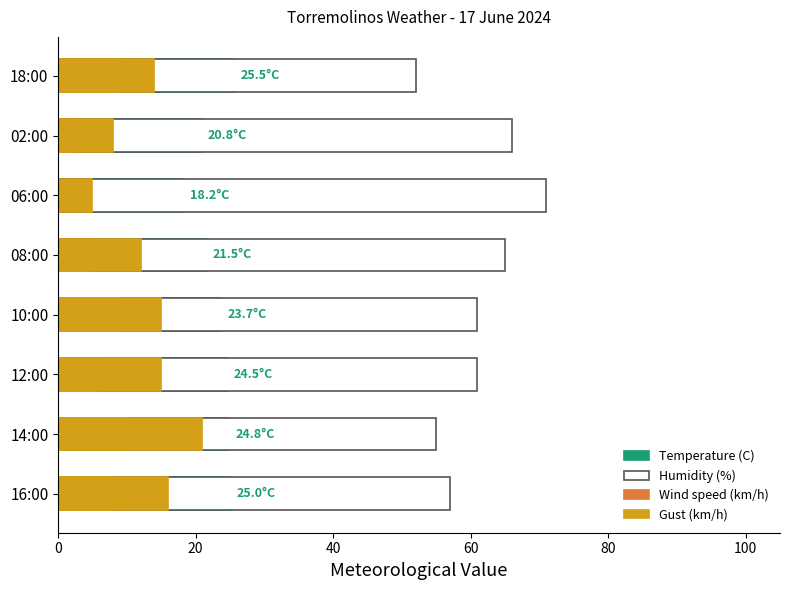

Rank the series at 06:00 from highest to lowest value.

Humidity (%), Temperature (C), Gust (km/h), Wind speed (km/h)